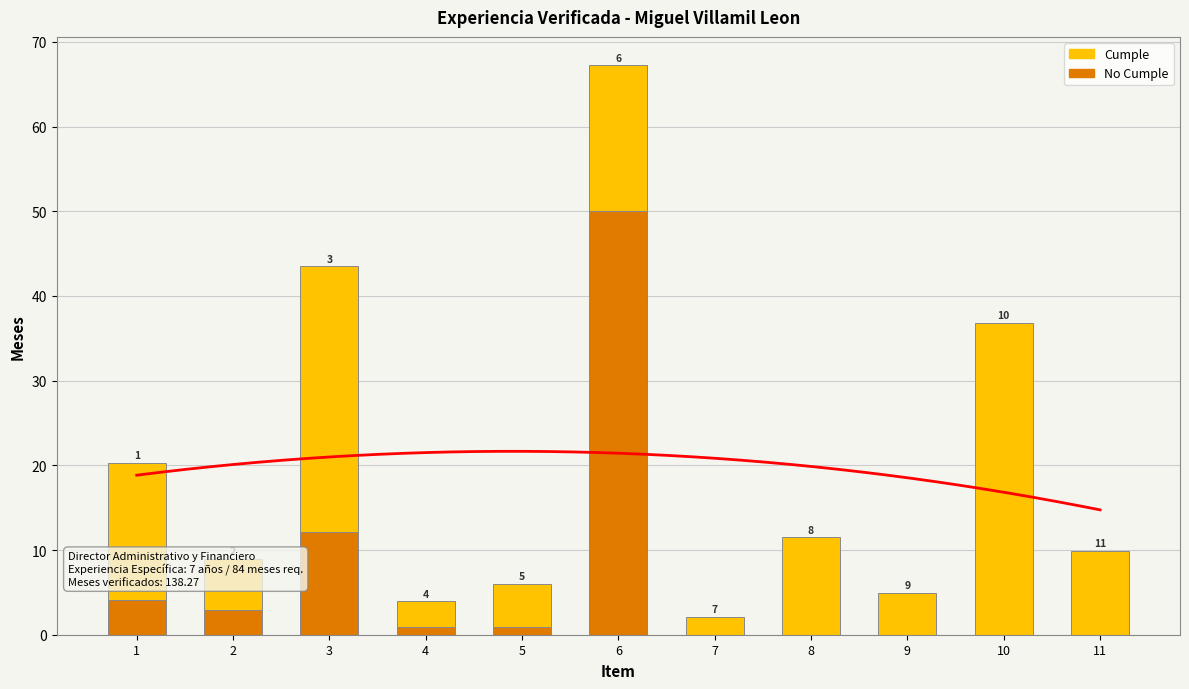

How many series are shown in this chart?

2